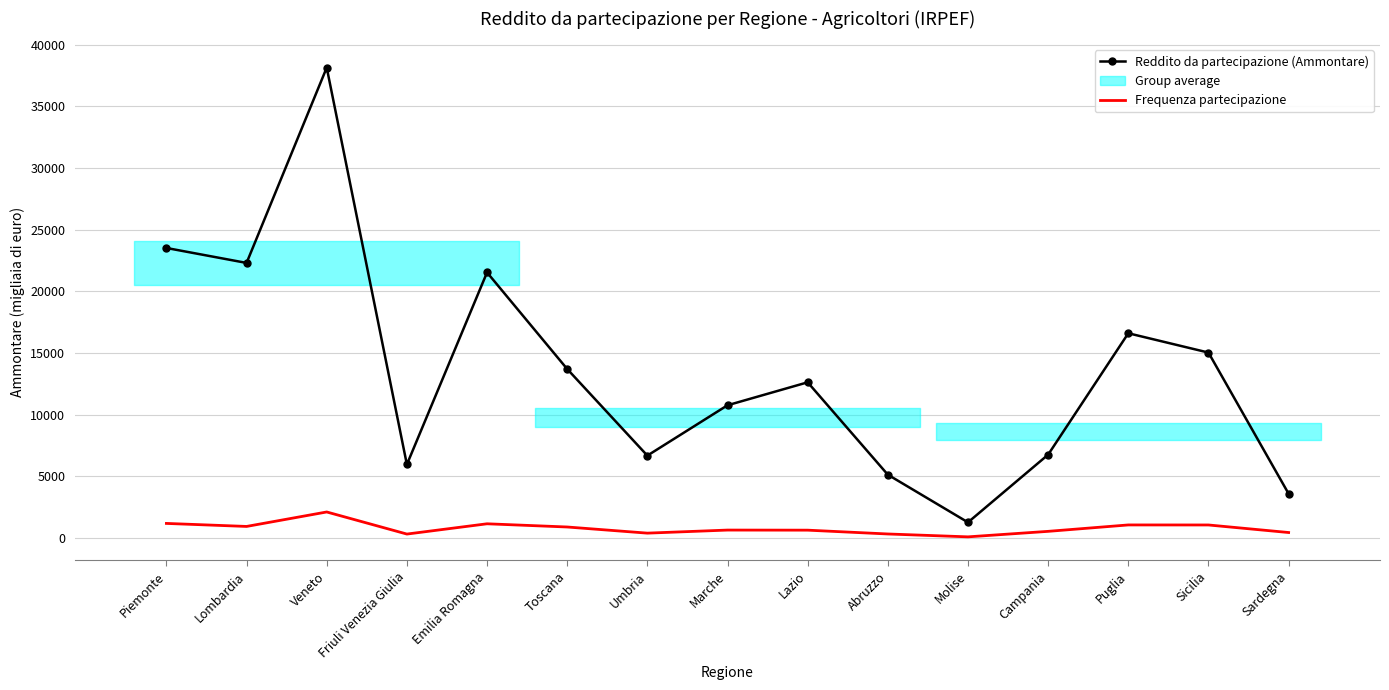

What is the total value across all series at Veneto?

40245